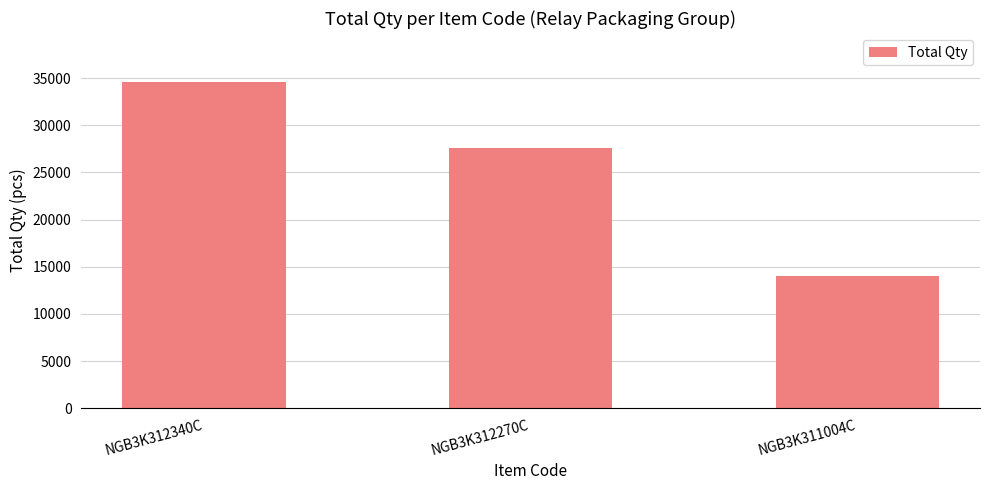

True or false: the data shows 27600 at NGB3K312270C.

True